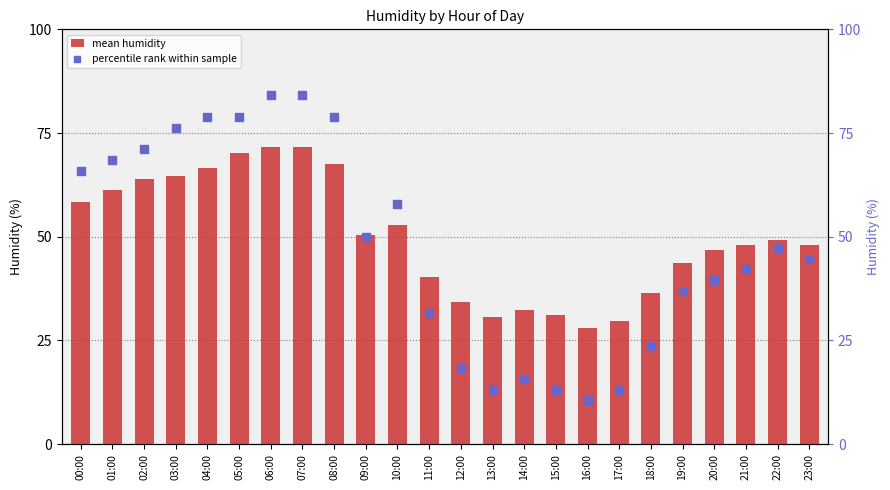

Which series has the largest total across all categories?

mean humidity